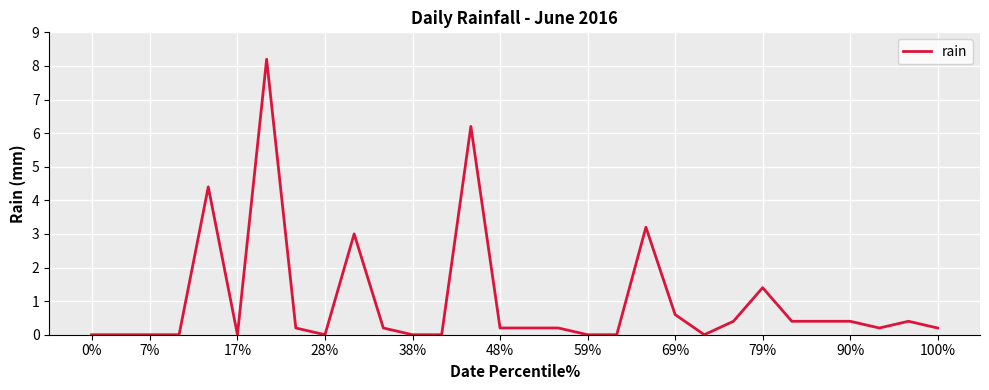

What is the difference between the maximum and minimum values?

8.2